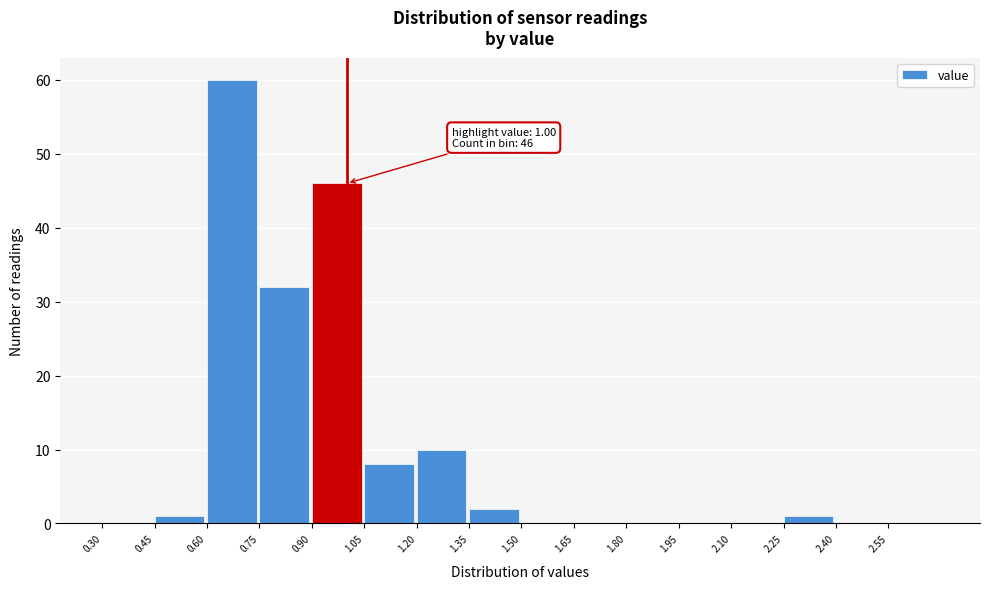

Over which range of the x-axis is the bar tallest?

0.60 to 0.75